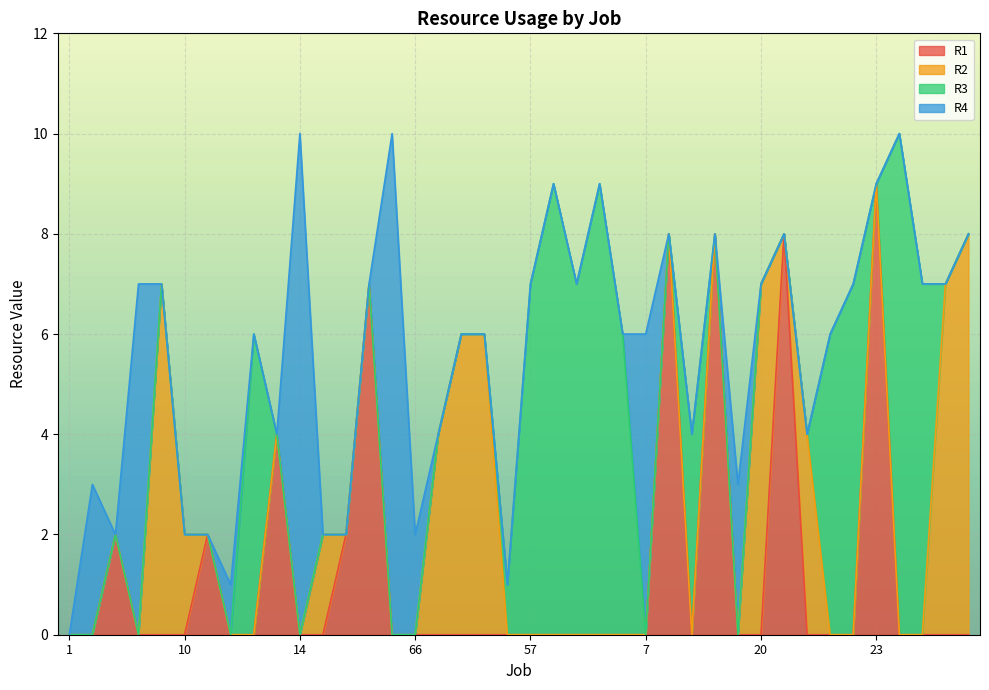

Reading left to right, extract all data points from this chart.

R1: 0	0	2	0	0	0	2	0	0	4	0	0	2	7	0	0	0	0	0	0	0	0	0	0	0	0	8	0	8	0	0	8	0	0	0	9	0	0	0	0
R2: 0	0	0	0	7	2	0	0	0	0	0	2	0	0	0	0	4	6	6	0	0	0	0	0	0	0	0	0	0	0	7	0	4	0	0	0	0	0	7	8
R3: 0	0	0	0	0	0	0	0	6	0	0	0	0	0	0	0	0	0	0	1	7	9	7	9	6	0	0	4	0	0	0	0	0	6	7	0	10	7	0	0
R4: 0	3	0	7	0	0	0	1	0	0	10	0	0	0	10	2	0	0	0	0	0	0	0	0	0	6	0	0	0	3	0	0	0	0	0	0	0	0	0	0